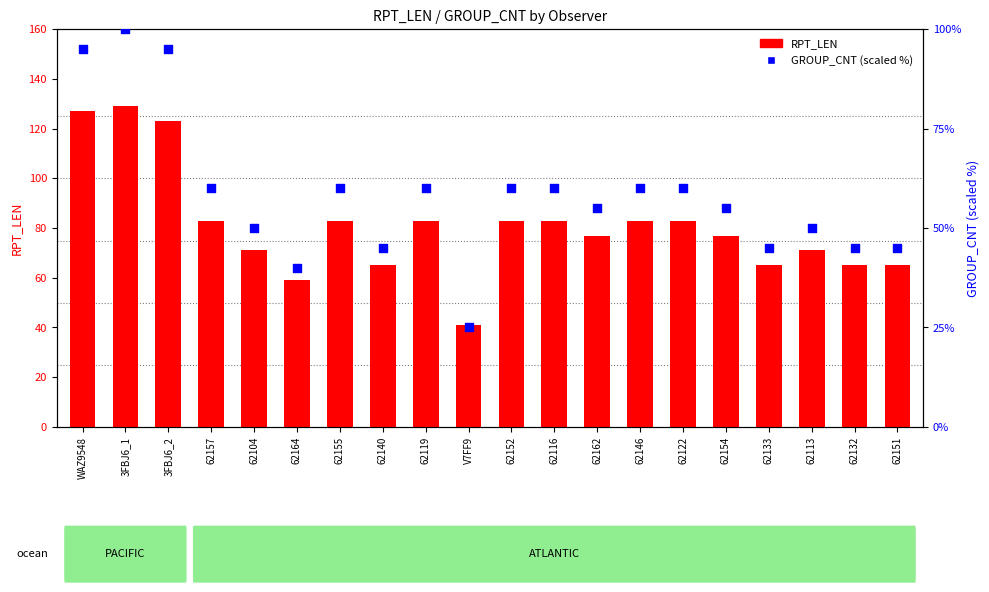

Is the value of GROUP_CNT at 62104 greater than the value of RPT_LEN at 62162?

No